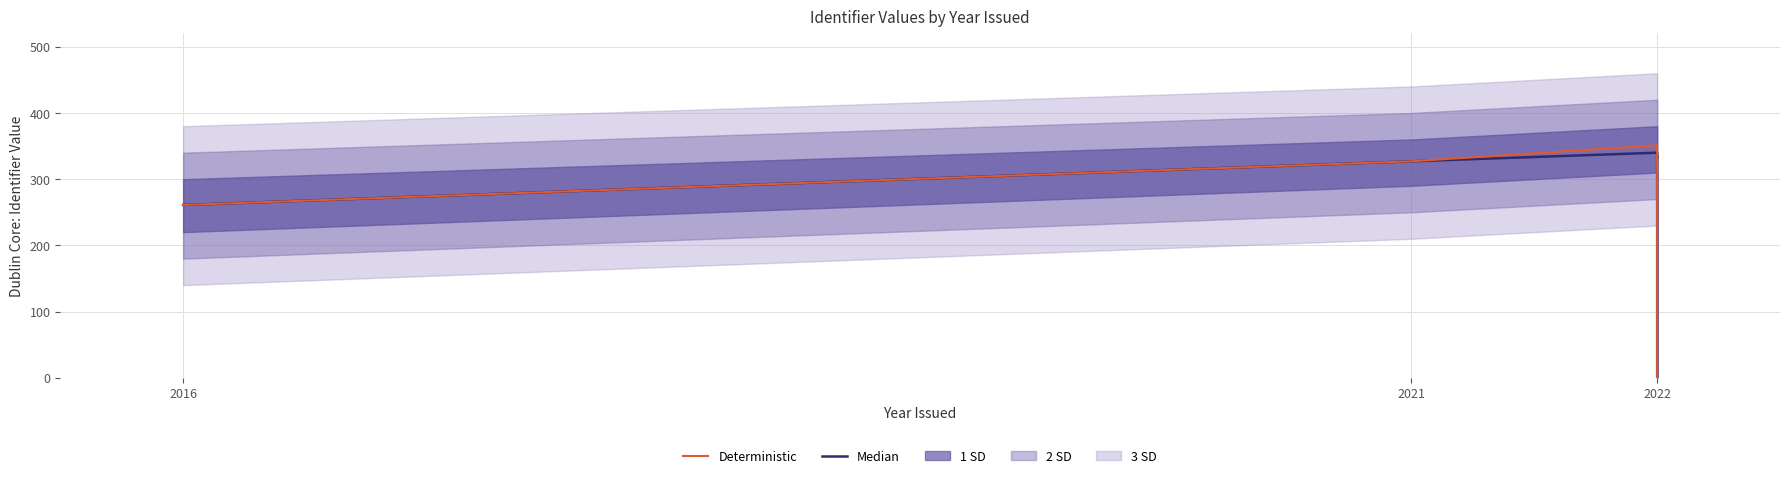

The value of Deterministic at 2021 is 327. True or false?

True